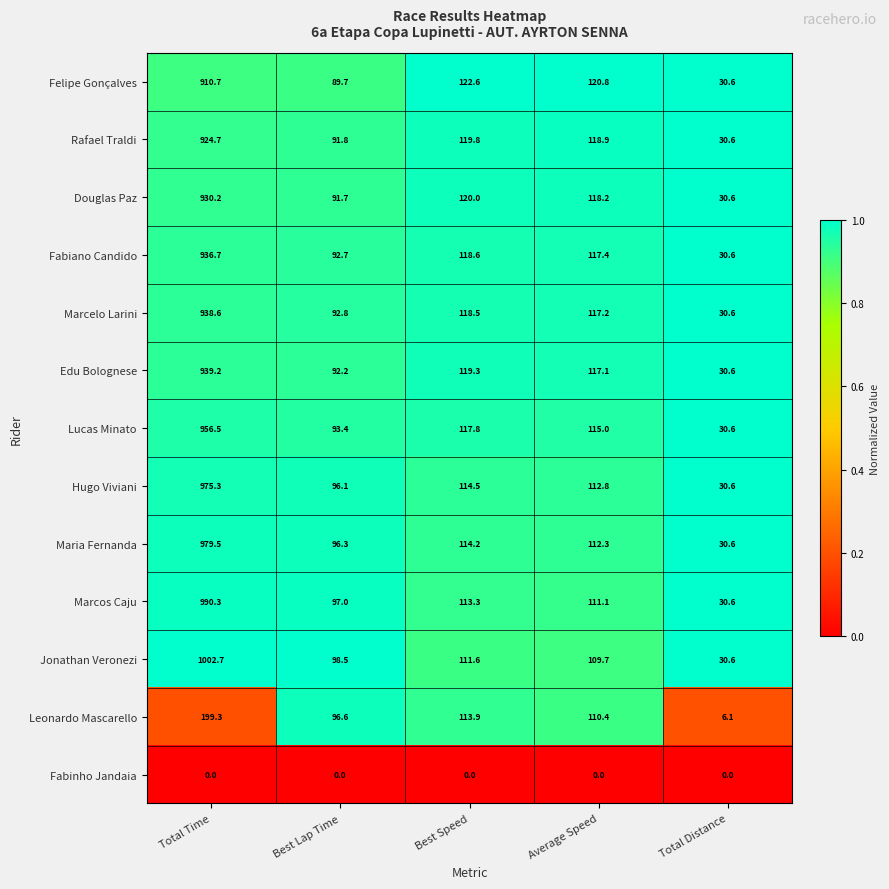

Rank the categories by Jonathan Veronezi value from lowest to highest.

Total Distance, Best Lap Time, Average Speed, Best Speed, Total Time